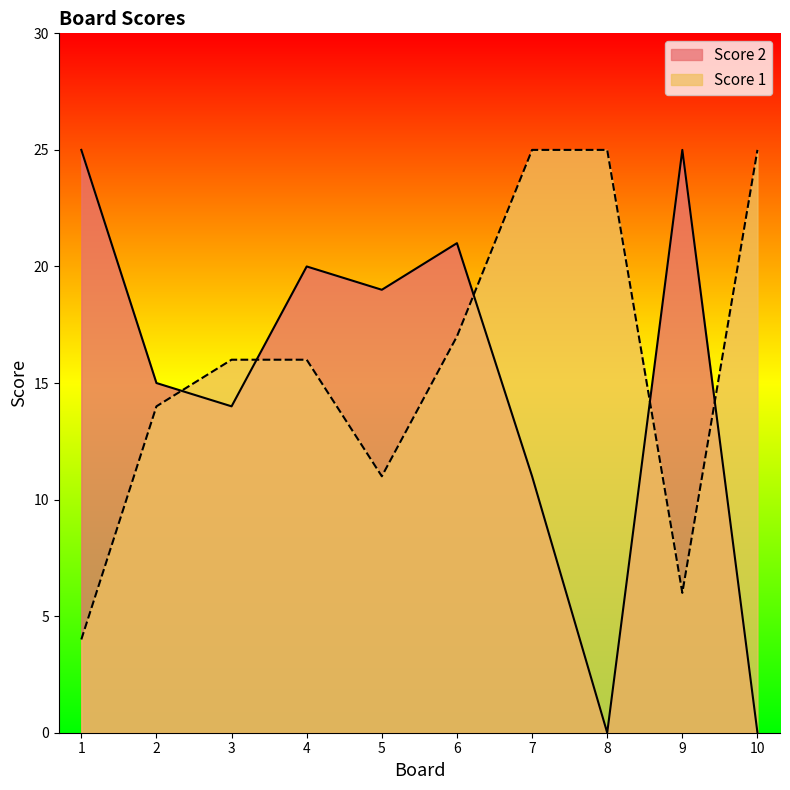

List the series in order of their overall mean, highest first.

Score 1, Score 2